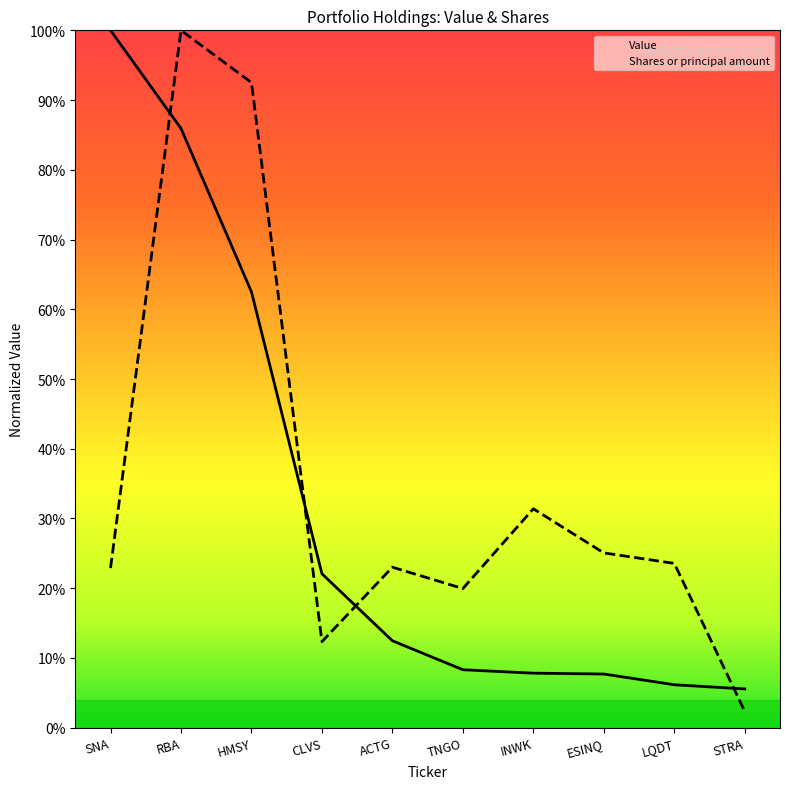

At which category does Shares or principal amount reach its first local valley?

CLVS